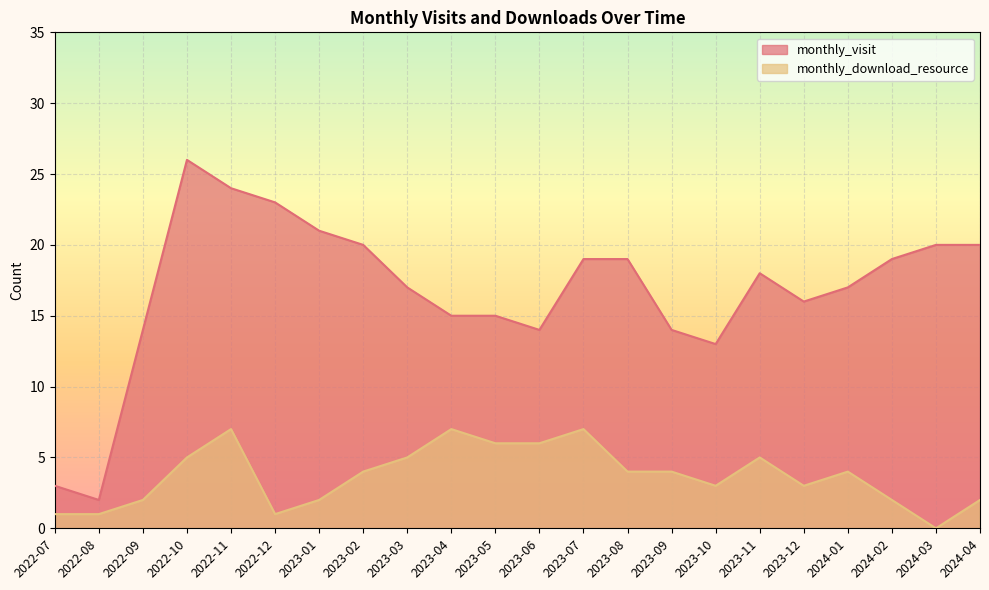

What is the sum of the monthly_download_resource values at 2023-12 and 2024-01?

7